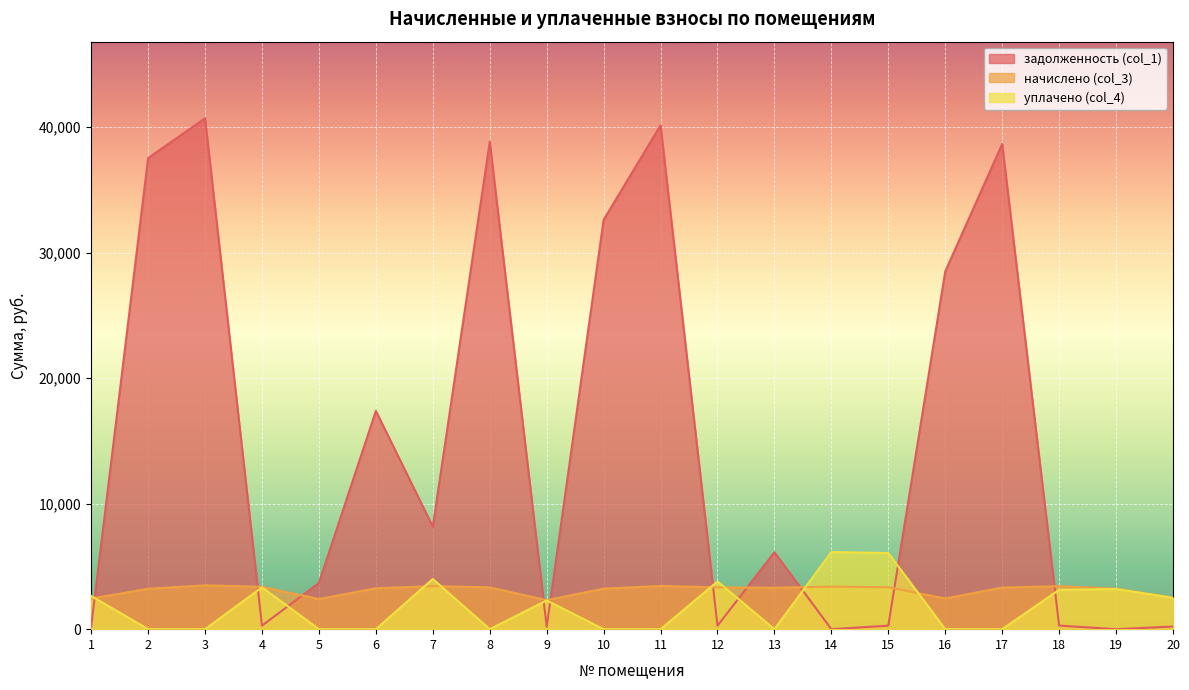

True or false: задолженность (col_1) has more than 1 points higher than both neighbors.

True